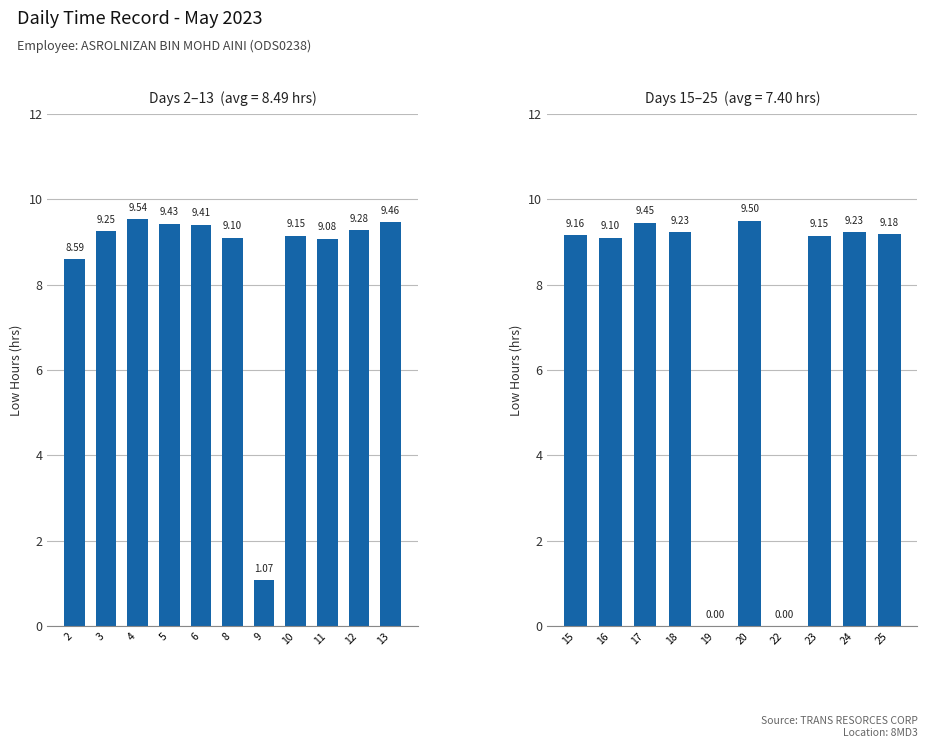

Rank the categories by value from highest to lowest.

4, 20, 13, 17, 5, 6, 12, 3, 18, 24, 25, 15, 10, 23, 8, 16, 11, 2, 9, 19, 22